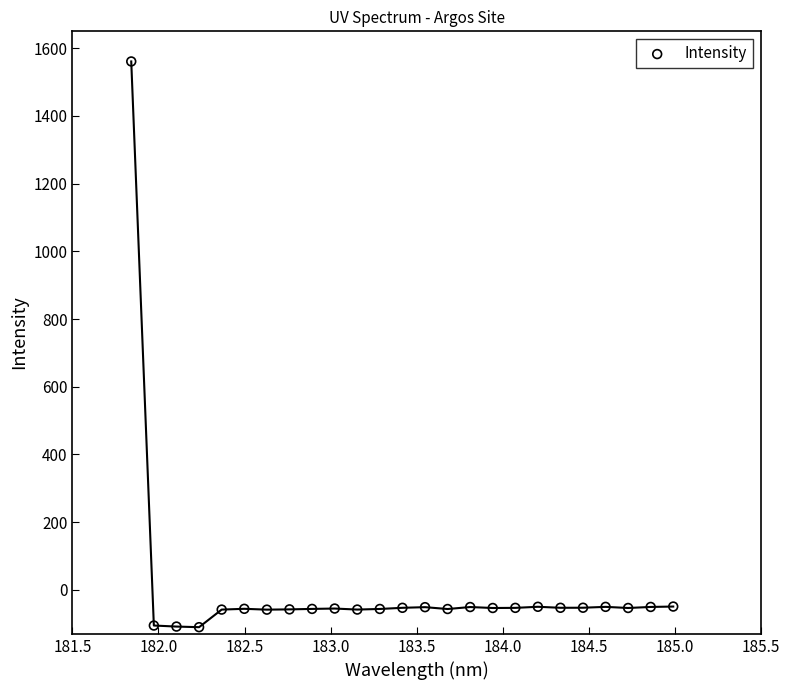

What is the range of X values (max minus min)?

3.1